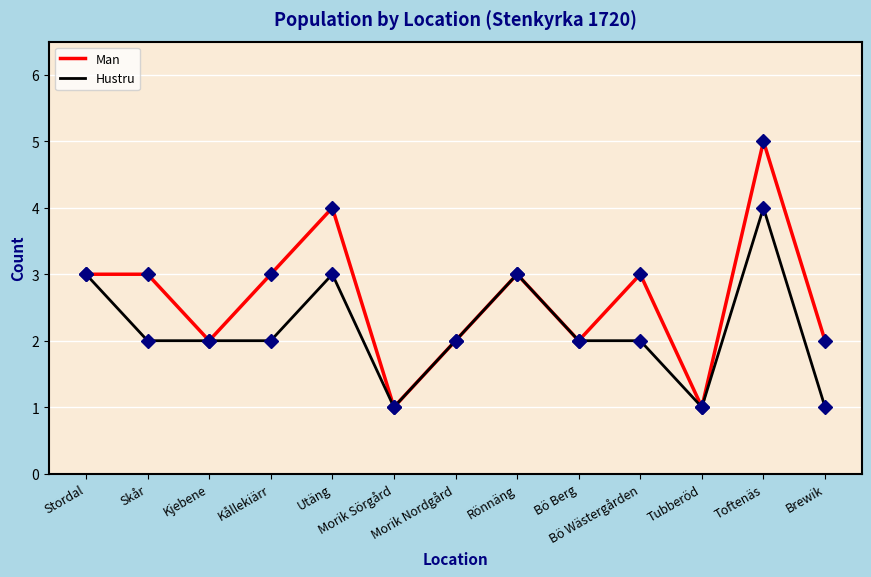

Reading left to right, transcribe all the data shown in this chart.

Man: Stordal=3	Skår=3	Kjebene=2	Kållekiärr=3	Utäng=4	Morik Sörgård=1	Morik Nordgård=2	Rönnäng=3	Bö Berg=2	Bö Wästergården=3	Tubberöd=1	Toftenäs=5	Brewik=2
Hustru: Stordal=3	Skår=2	Kjebene=2	Kållekiärr=2	Utäng=3	Morik Sörgård=1	Morik Nordgård=2	Rönnäng=3	Bö Berg=2	Bö Wästergården=2	Tubberöd=1	Toftenäs=4	Brewik=1